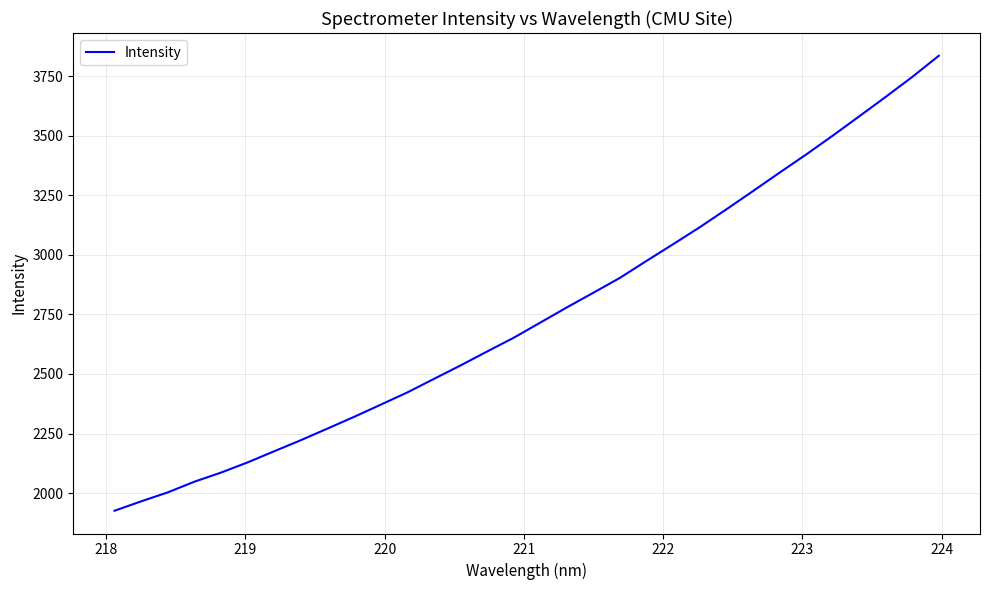

What is the smallest value displayed?

1926.0